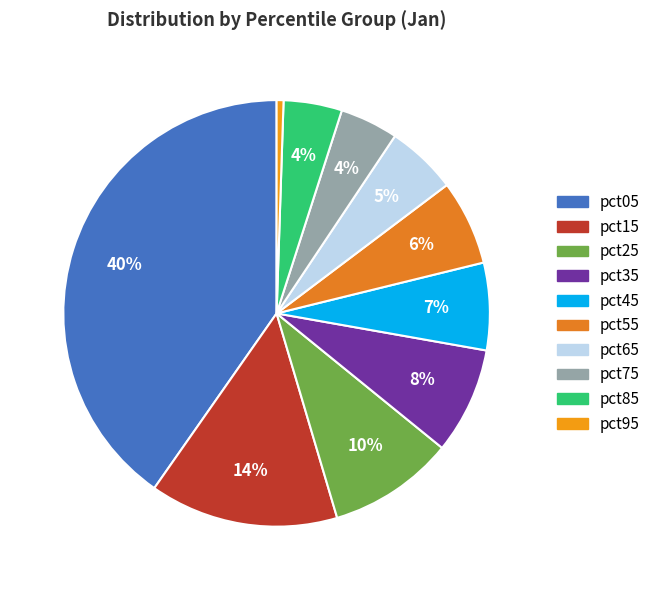

To the nearest percent, what is the combined percentage of pct35 and pct15?

22%